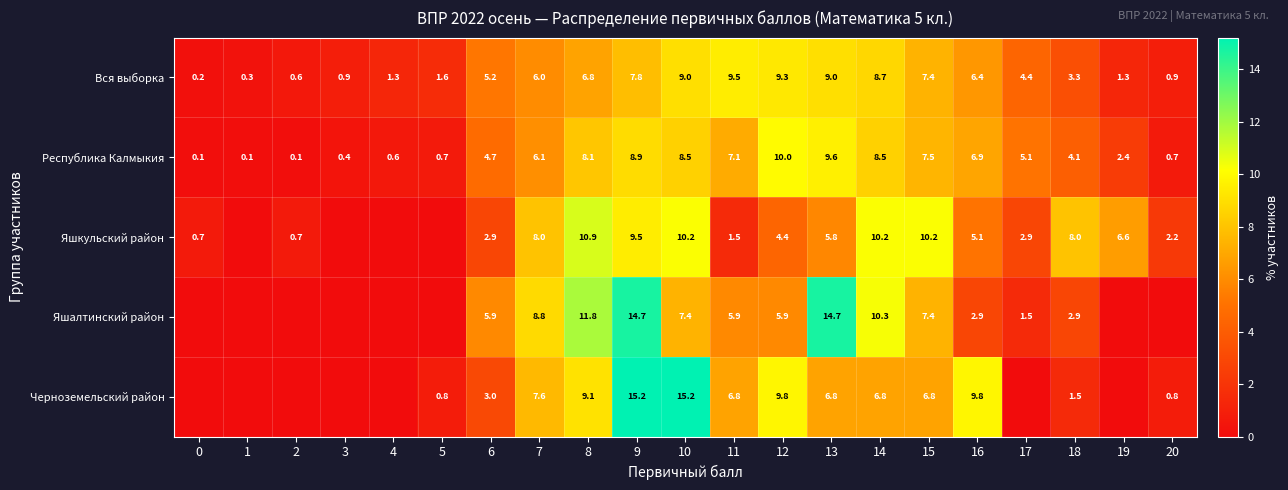

Read the Вся выборка value at 3.

0.9